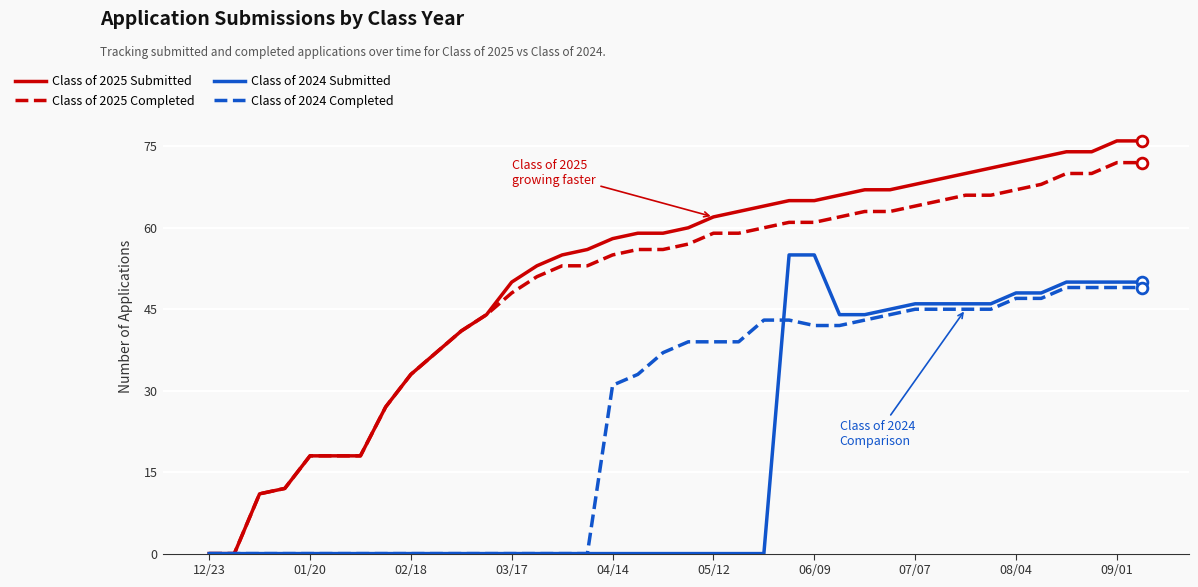

Which series has the widest spread of values?

Class of 2025 Submitted